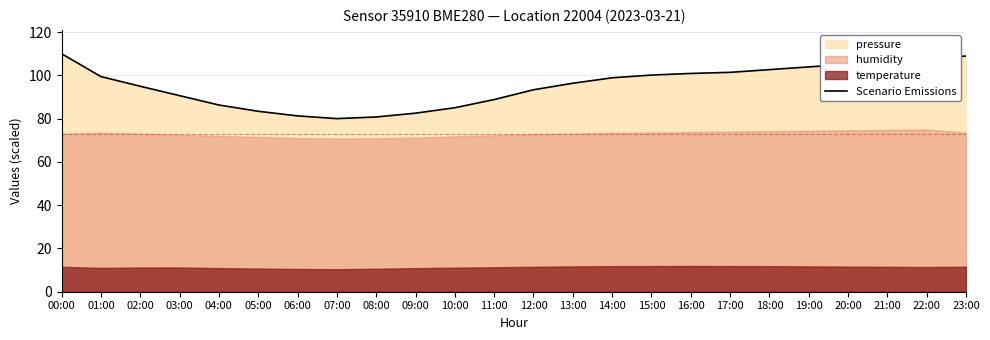

What is the minimum value shown in the chart?

80.0